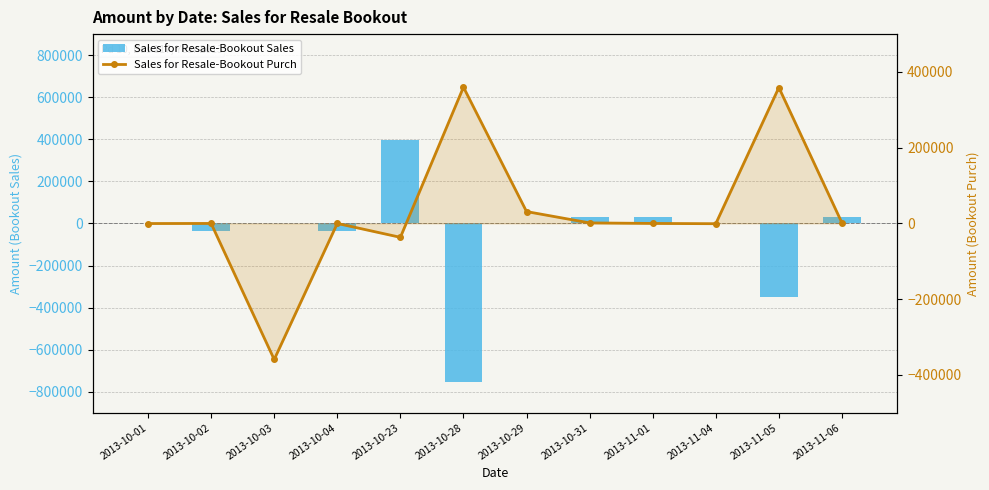

Rank the series at 2013-10-23 from lowest to highest value.

Sales for Resale-Bookout Purch, Sales for Resale-Bookout Sales